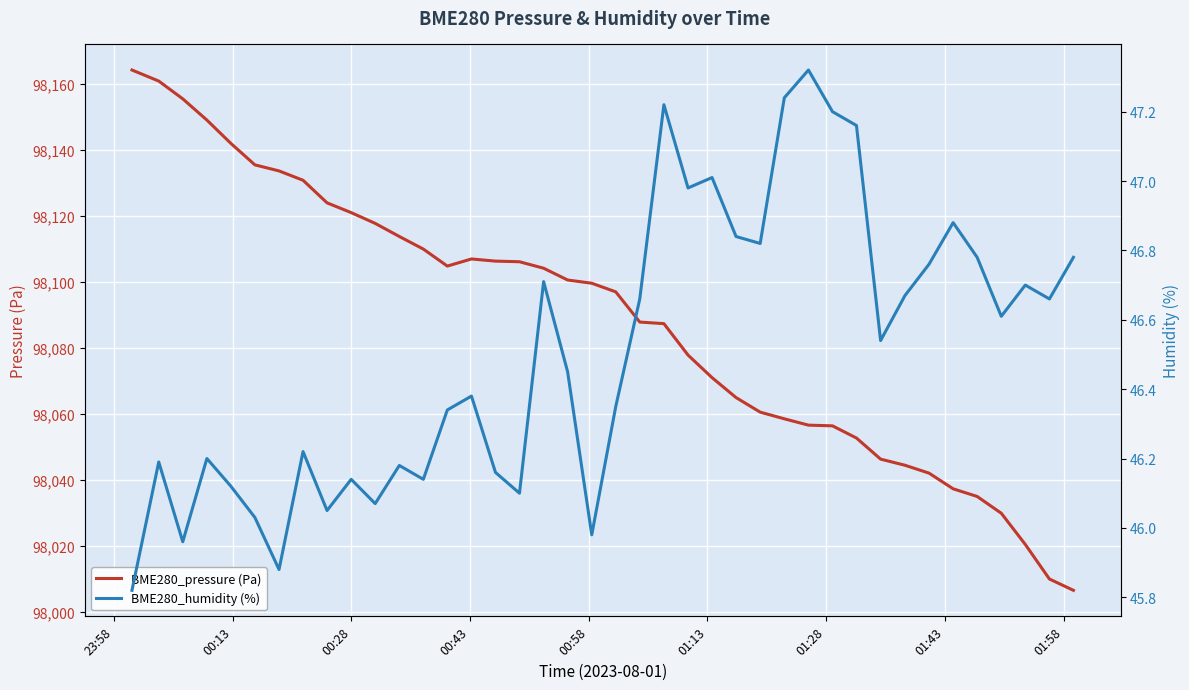

What is the lowest value of the BME280_pressure (Pa) series?

98006.6